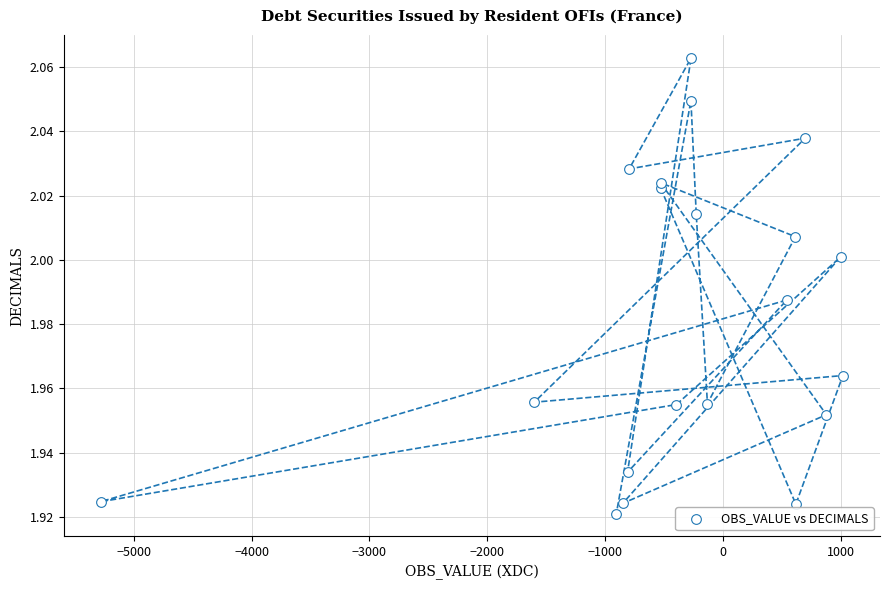

What is the range of X values (max minus min)?

6295.0